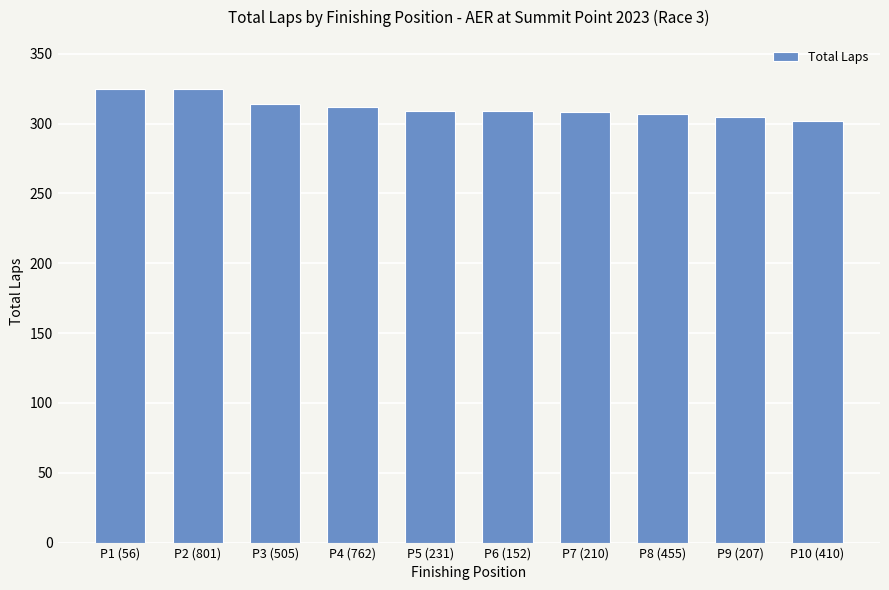

What is the label of the 7th bar from the left?

P7 (210)